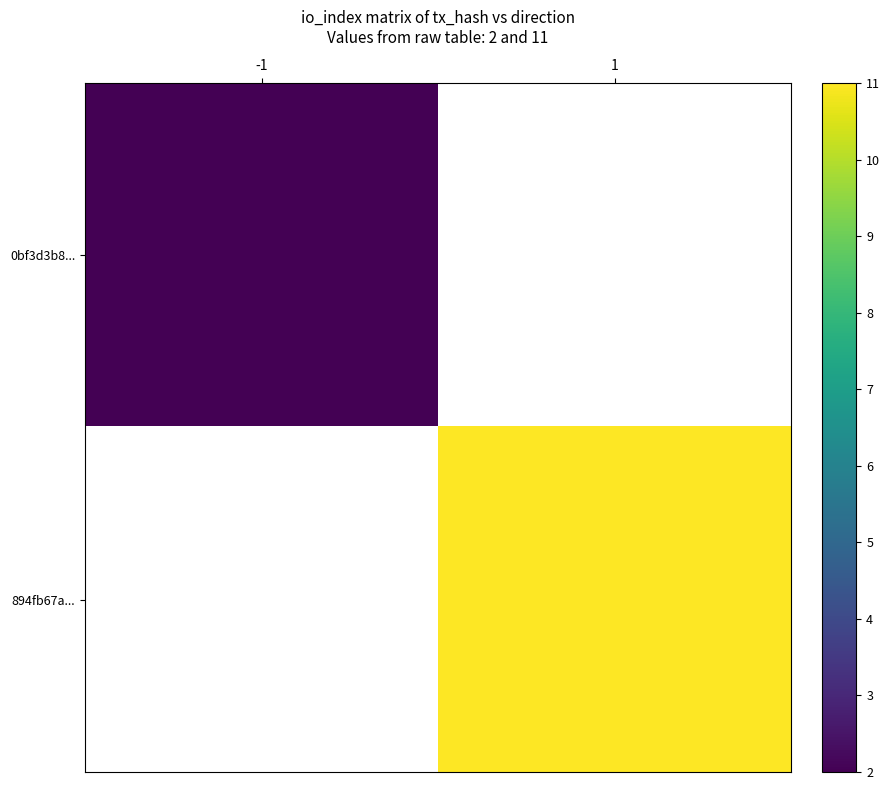

List the series in order of their overall mean, lowest first.

0bf3d3b8..., 894fb67a...